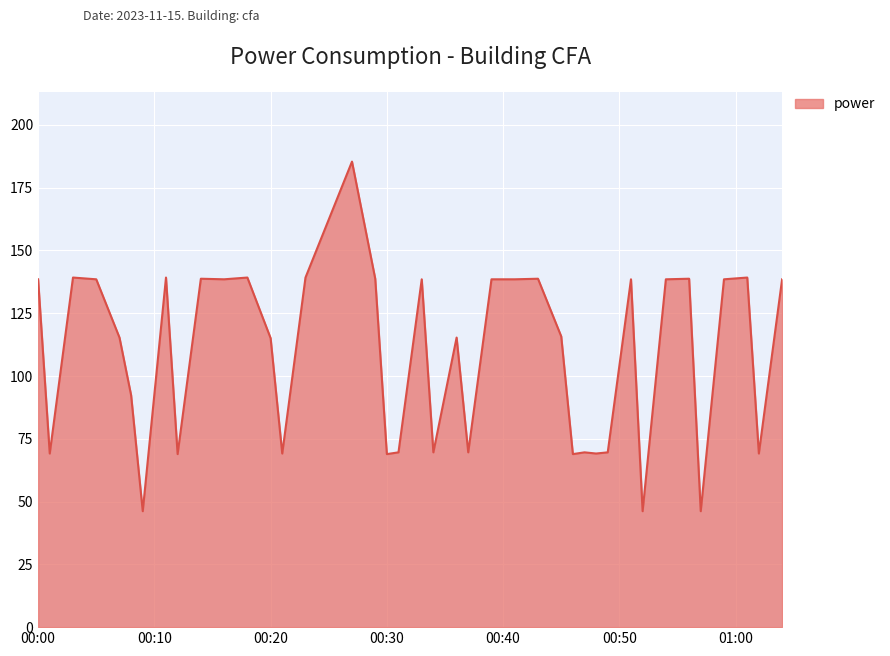

What is the greatest value displayed?

185.4